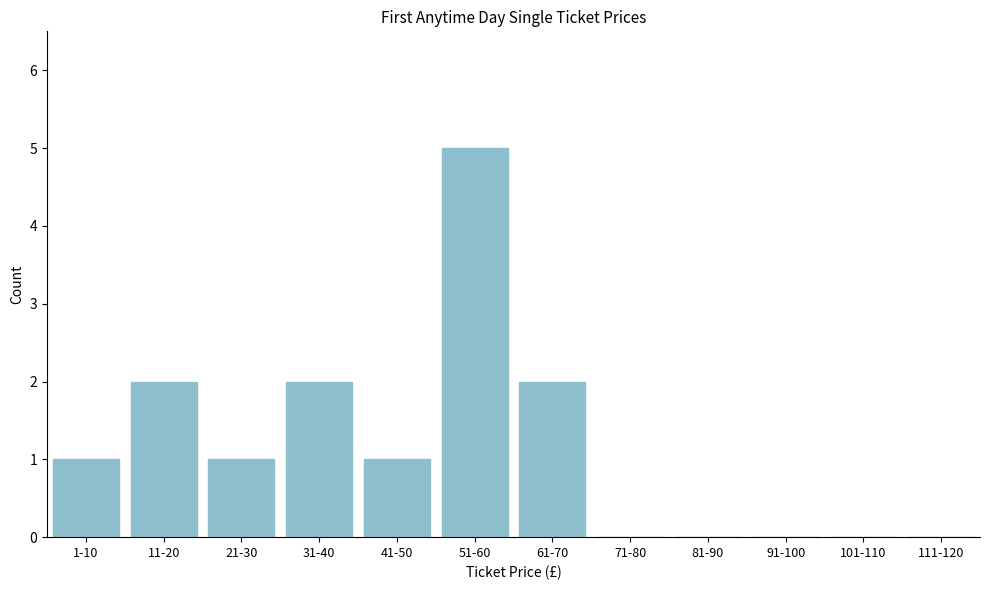

Reading left to right, transcribe all the data shown in this chart.

1-10=1	11-20=2	21-30=1	31-40=2	41-50=1	51-60=5	61-70=2	71-80=0	81-90=0	91-100=0	101-110=0	111-120=0